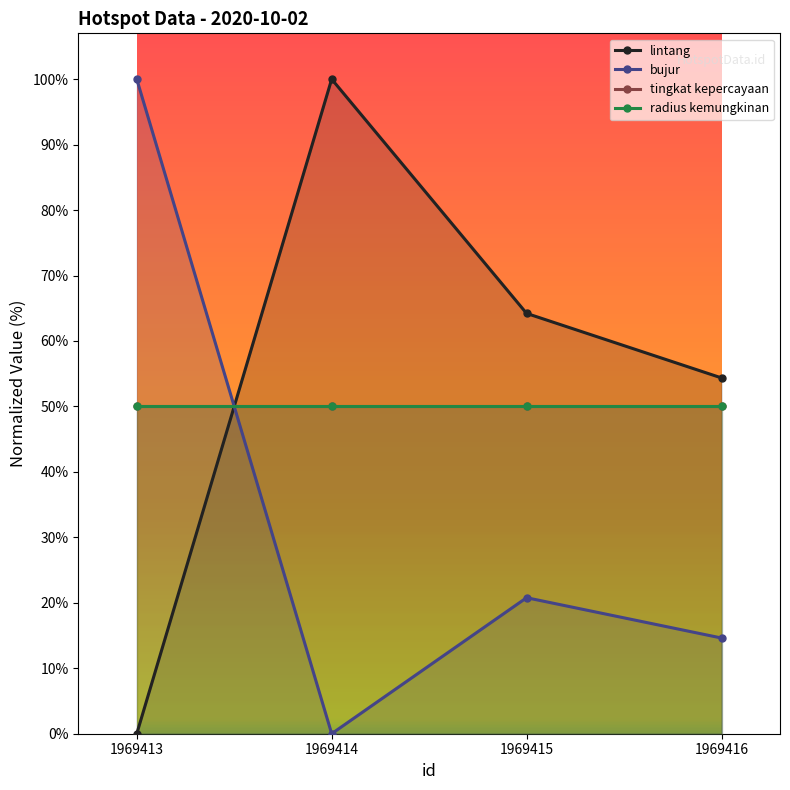

What is the total value across all series at 1969415?

185.0